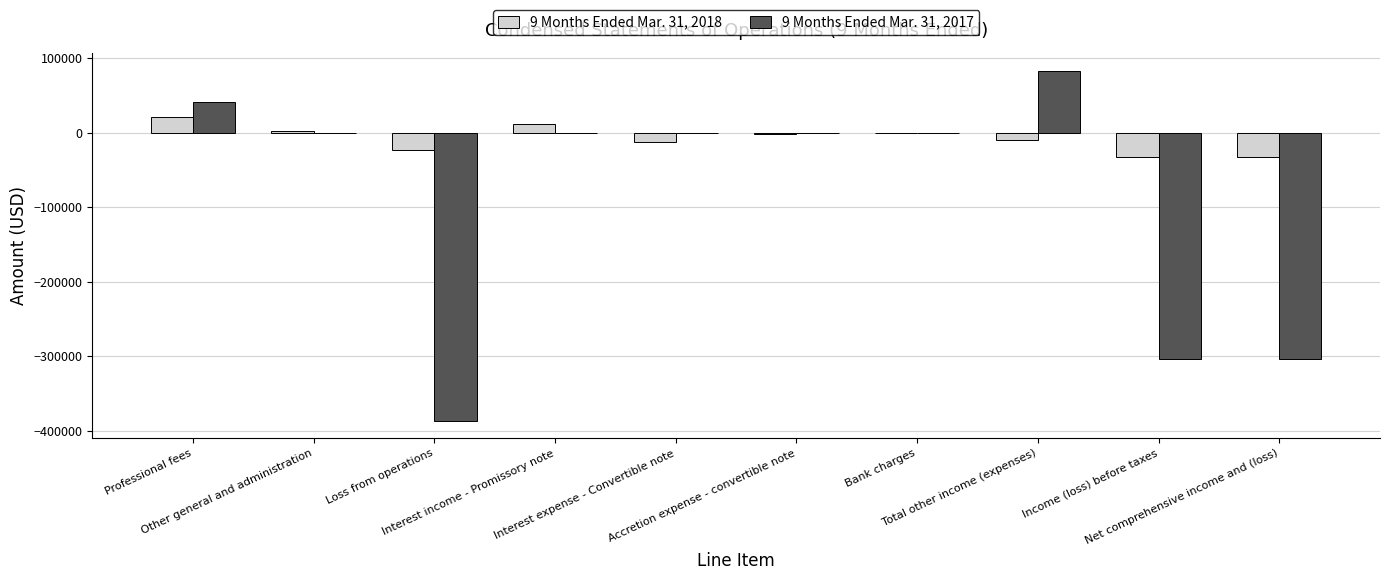

Does the chart contain stacked bars?

No